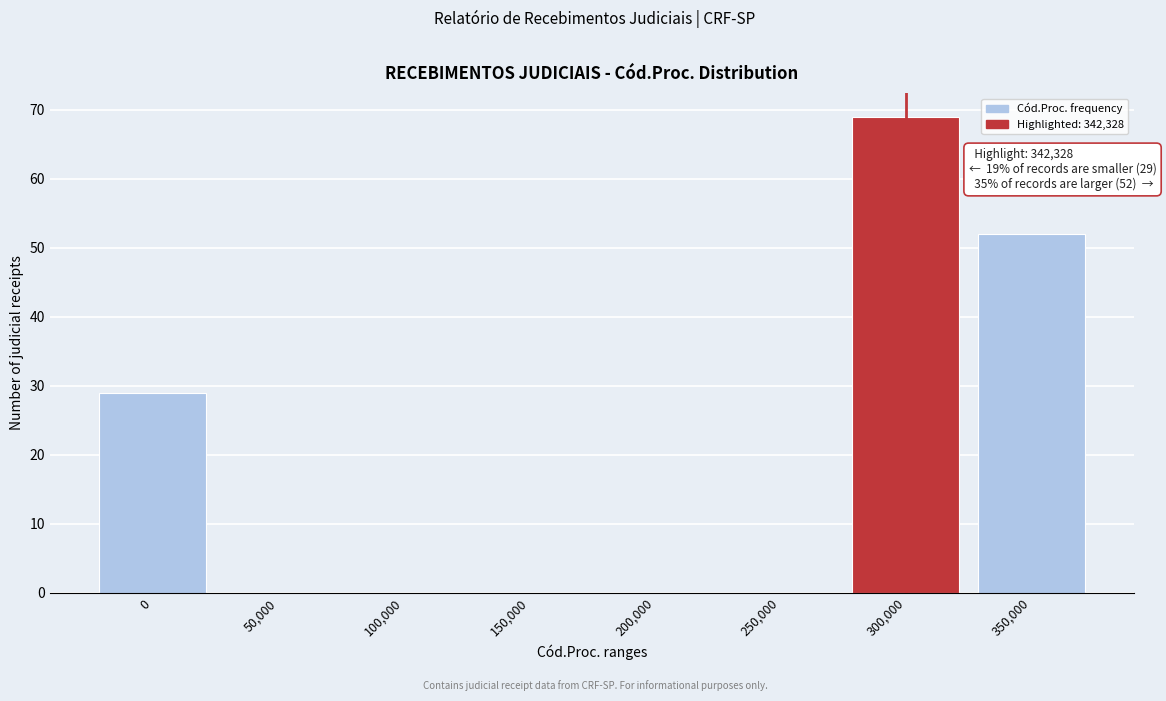

Reading left to right, transcribe all the data shown in this chart.

0=29	50,000=0	100,000=0	150,000=0	200,000=0	250,000=0	300,000=69	350,000=52